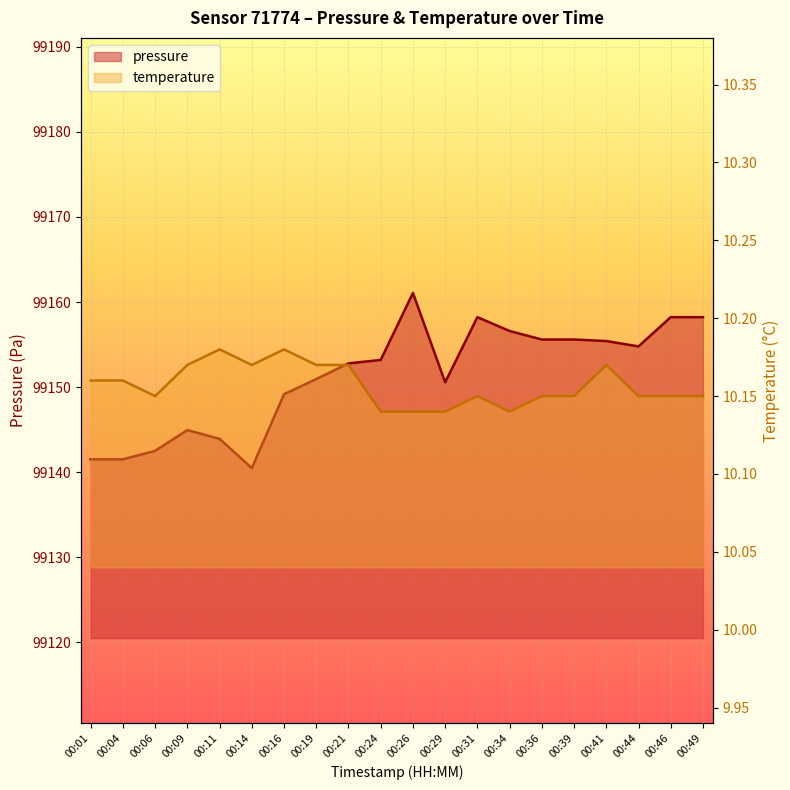

What is the lowest value of the temperature series?

10.1